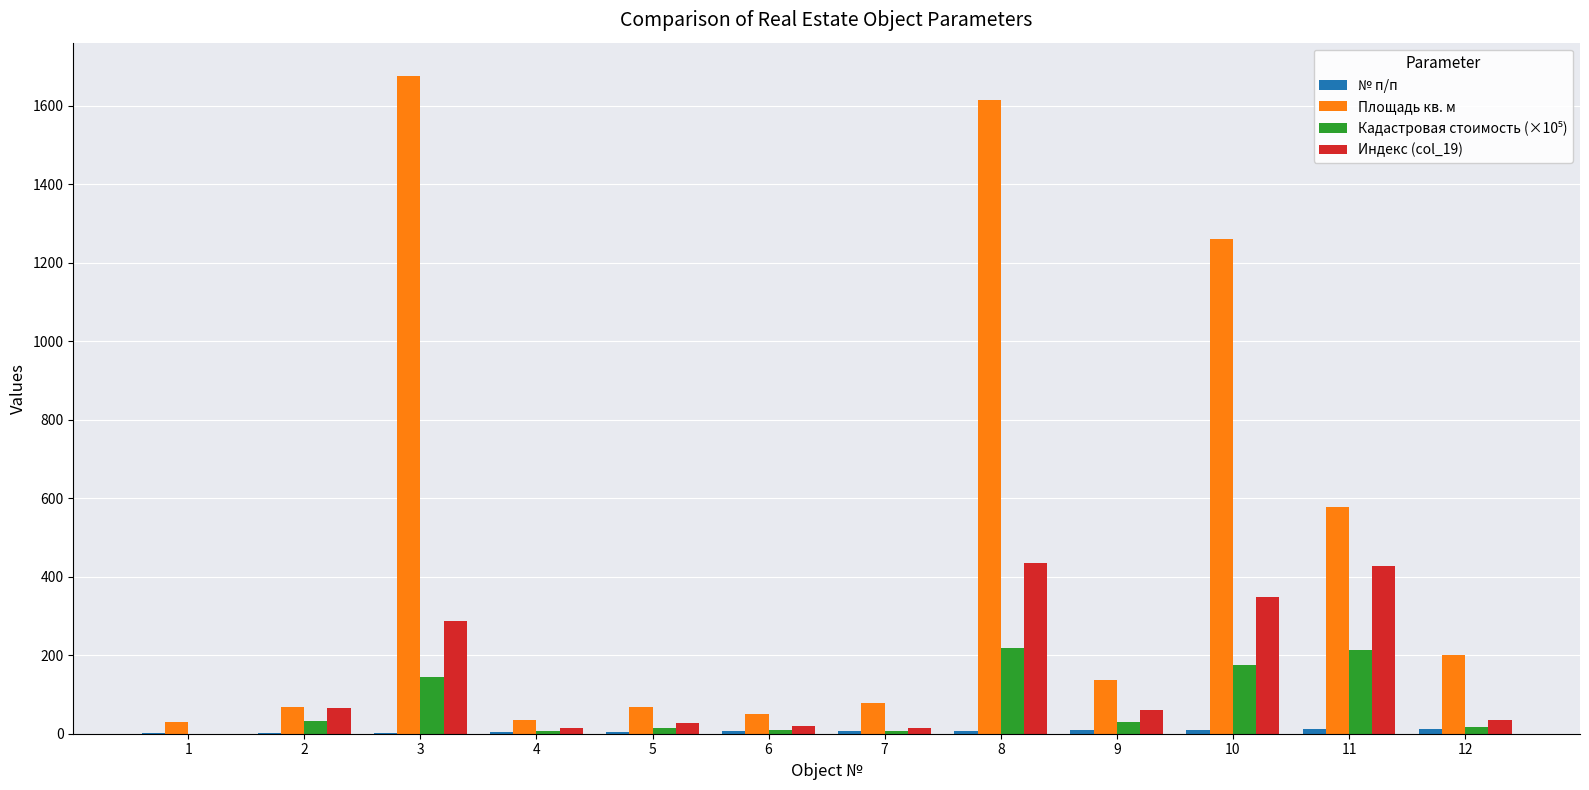

At which category is the sum across all series the highest?

8